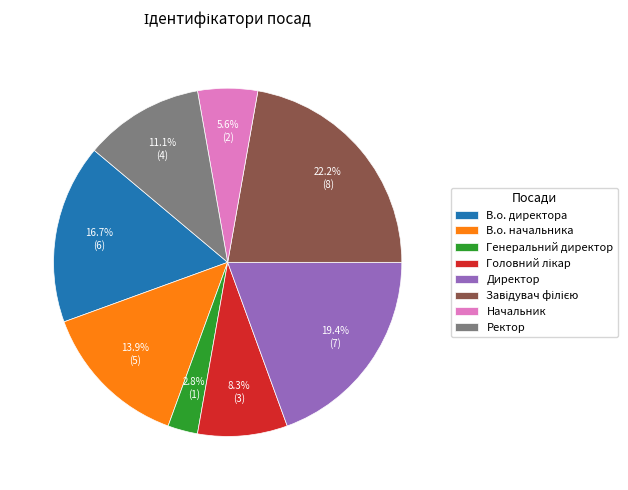

How many slices are in this pie chart?

8